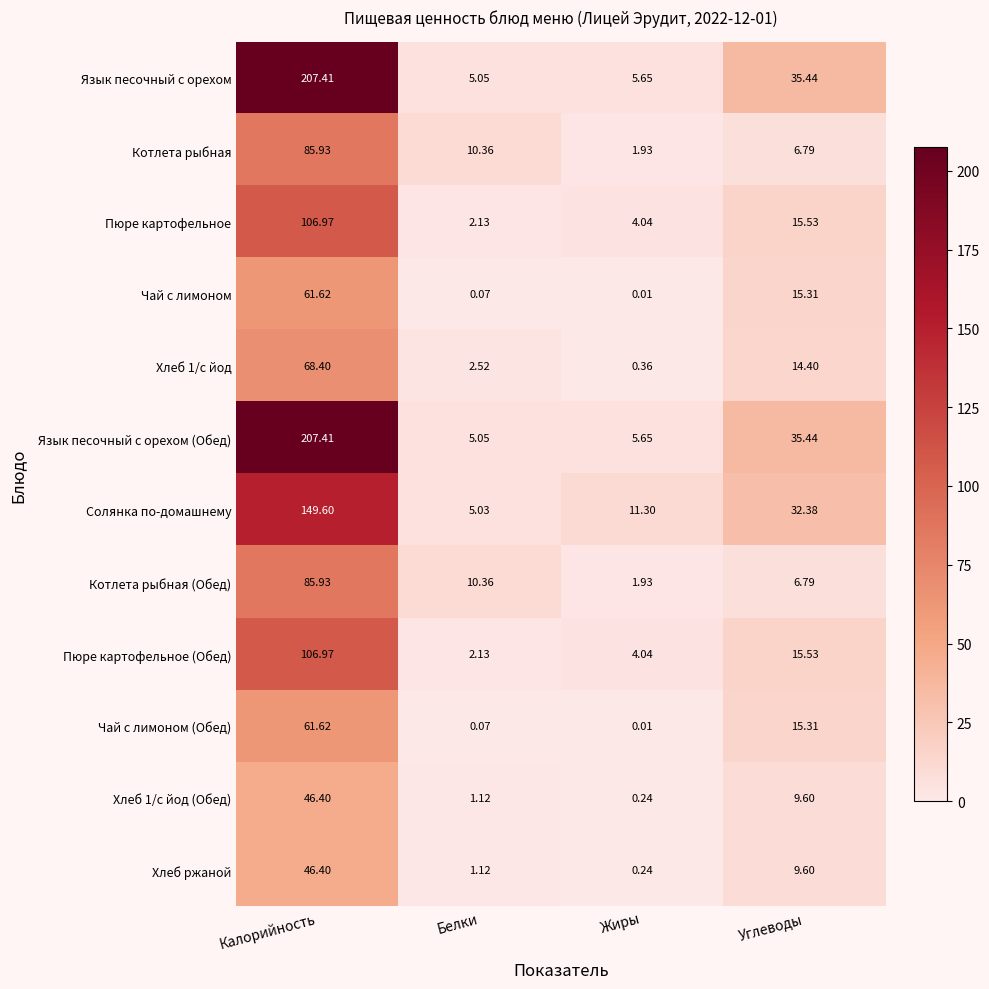

Rank the categories by Язык песочный с орехом (Обед) value from lowest to highest.

Белки, Жиры, Углеводы, Калорийность